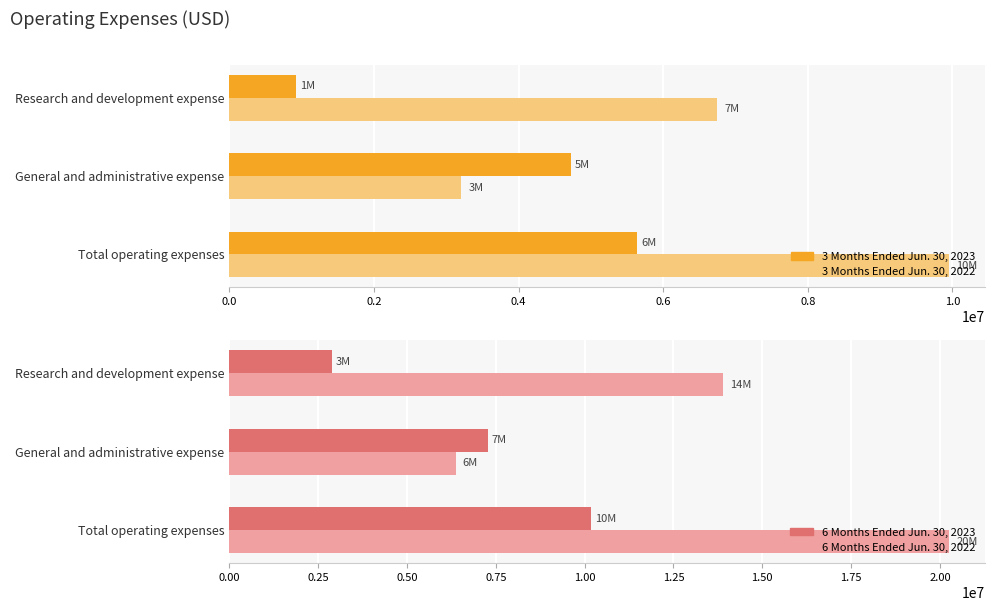

Which series has the widest spread of values?

6 Months Ended Jun. 30, 2022